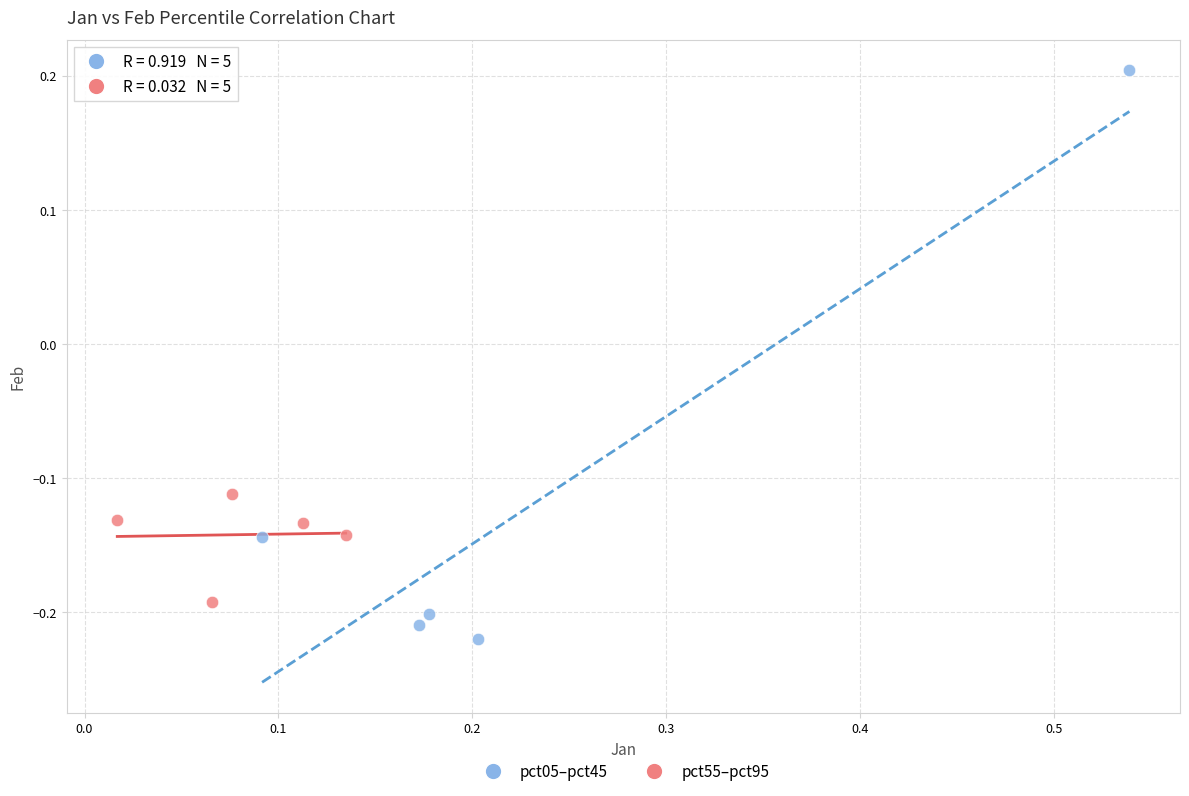

Which series has the largest Y range (max minus min)?

pct05–pct45